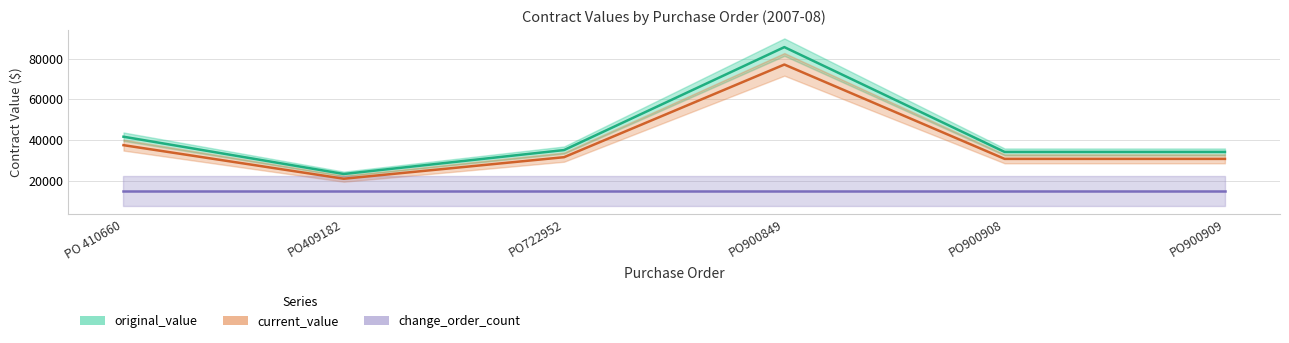

In current_value, how many points are lower than both neighbors (excluding endpoints)?

1